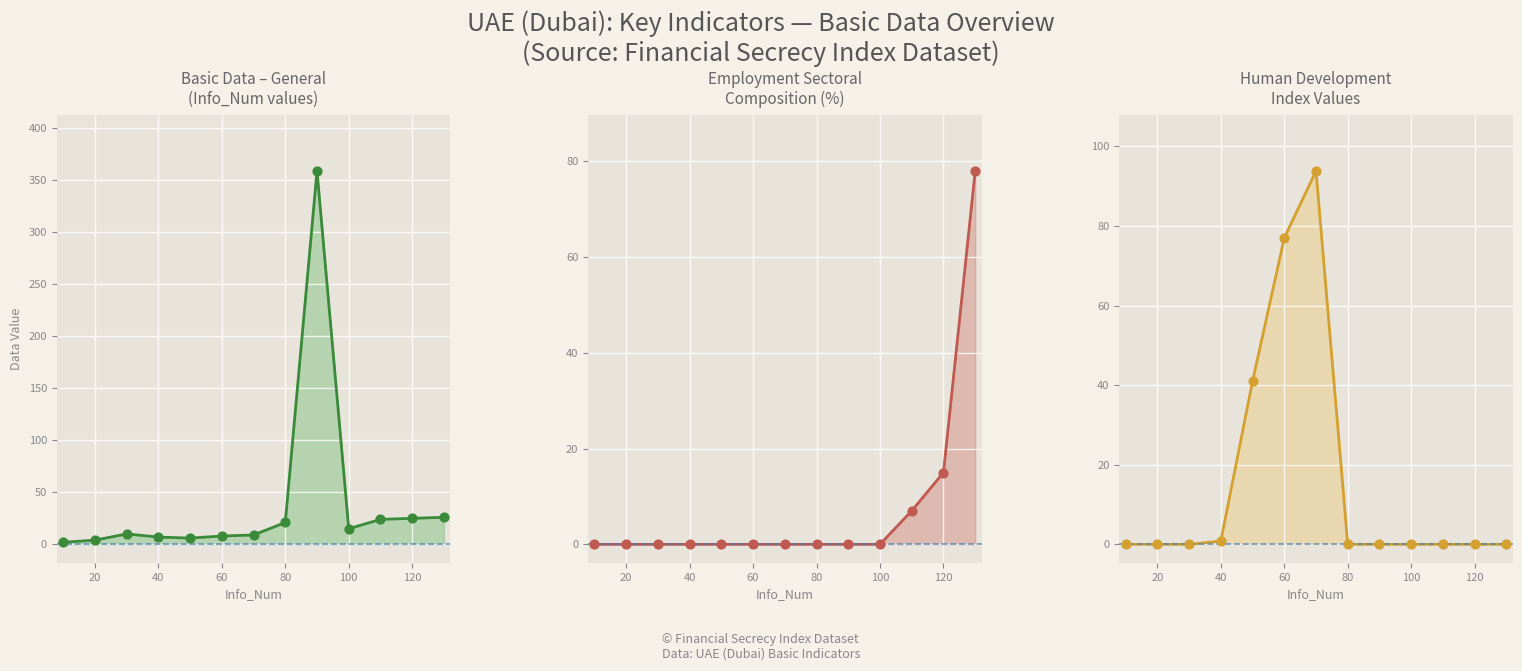

Which series reaches the maximum Y coordinate?

Basic Data - General